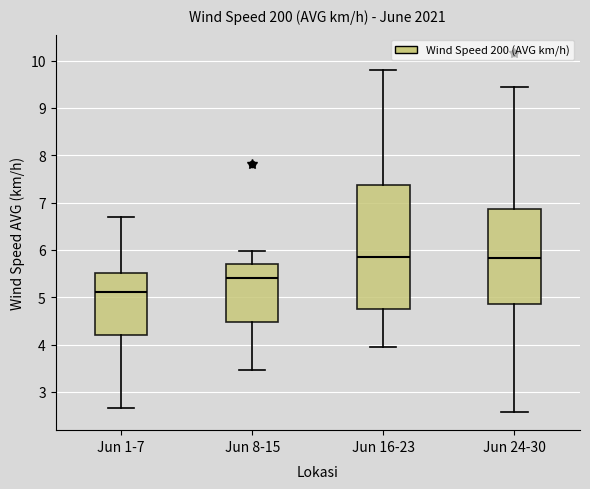

Reading left to right, read every box against the y-axis: the position of its median line, the range the box covers, and the ends of its whiskers. The values are not printed on the chart, so give them approximately, as read against the axis.

Jun 1-7: median 5.1, box 4.2 to 5.5, whiskers 2.7 to 6.7
Jun 8-15: median 5.4, box 4.5 to 5.7, whiskers 3.5 to 6.0
Jun 16-23: median 5.9, box 4.8 to 7.4, whiskers 3.9 to 9.8
Jun 24-30: median 5.8, box 4.9 to 6.9, whiskers 2.6 to 9.5